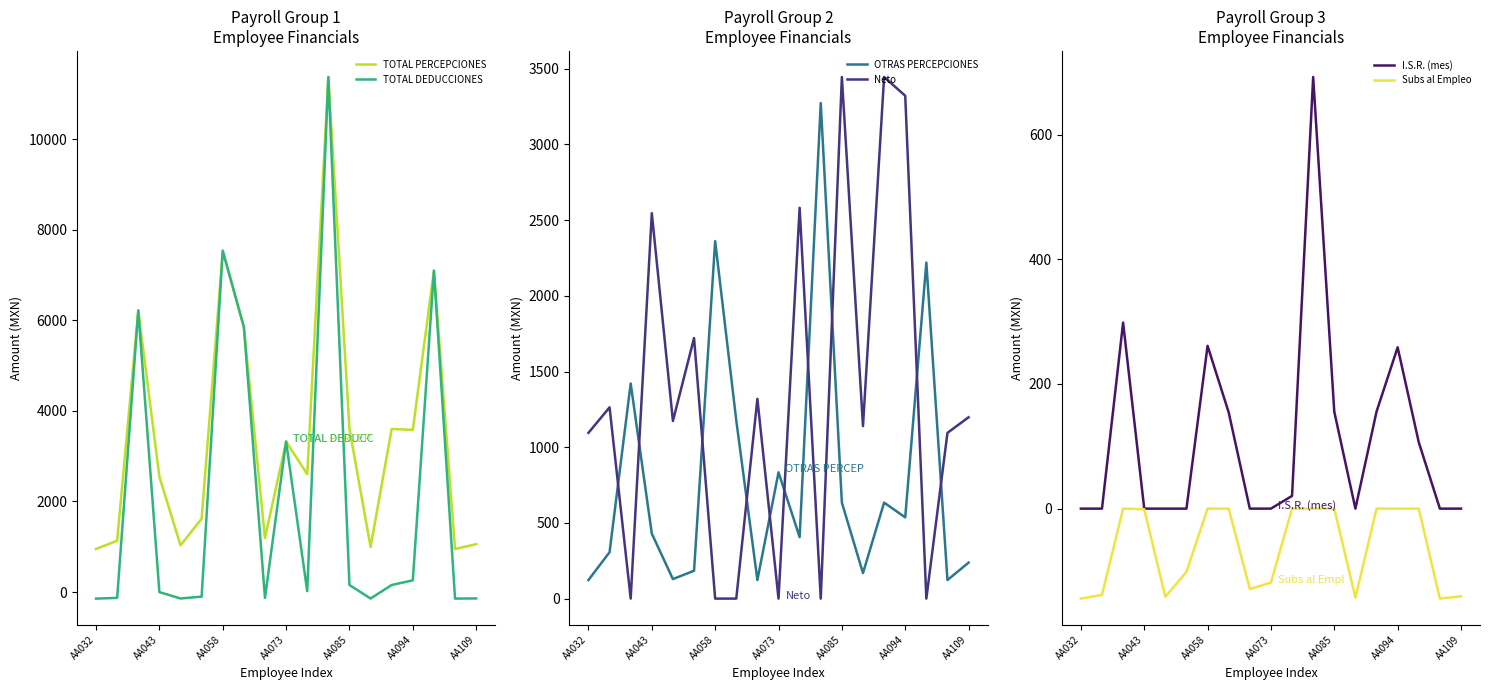

Which series has the largest total across all categories?

TOTAL PERCEPCIONES